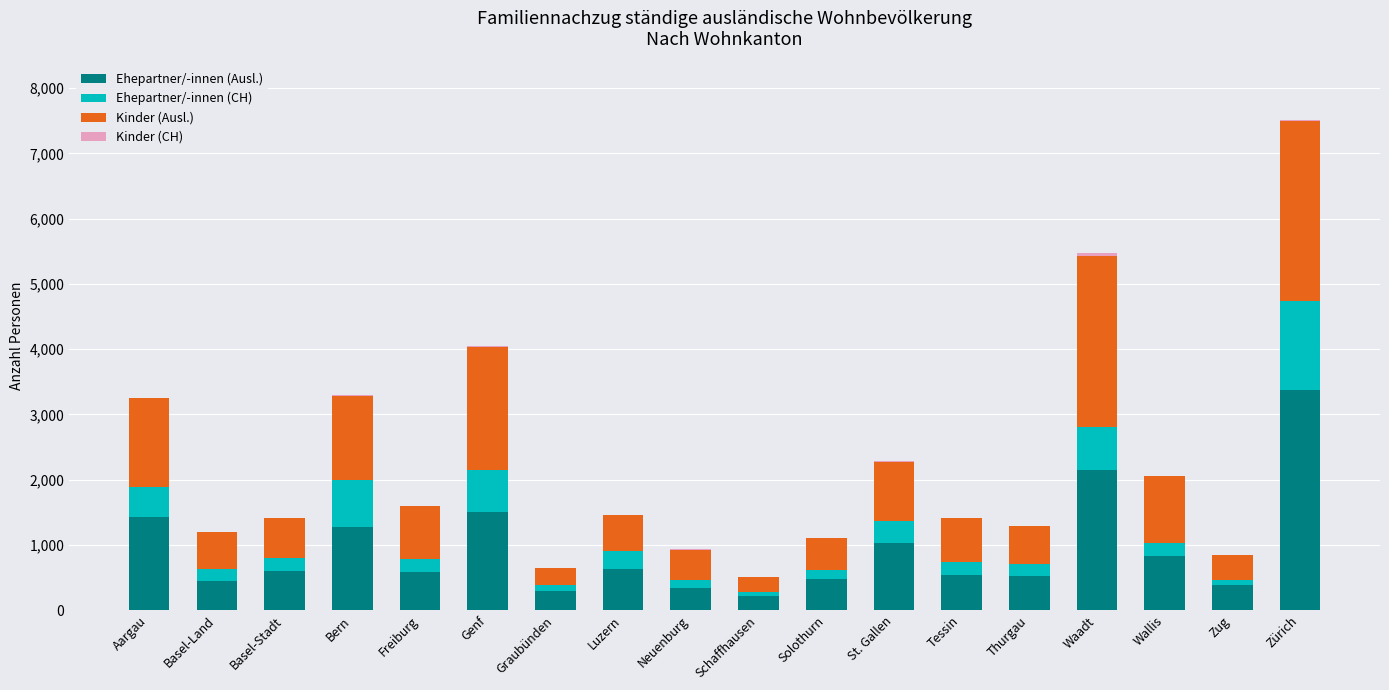

What is the highest value of the Ehepartner/-innen (Ausl.) series?

3370